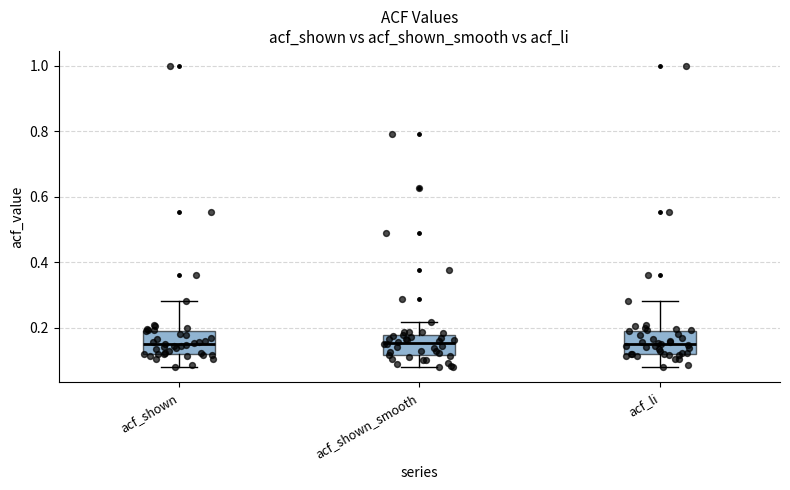

Reading left to right, read every box against the y-axis: the position of its median line, the range the box covers, and the ends of its whiskers. The values are not printed on the chart, so give them approximately, as read against the axis.

acf_shown: median 0.14, box 0.12 to 0.18, whiskers 0.08 to 0.28
acf_shown_smooth: median 0.16, box 0.12 to 0.18, whiskers 0.08 to 0.22
acf_li: median 0.14, box 0.12 to 0.18, whiskers 0.08 to 0.28